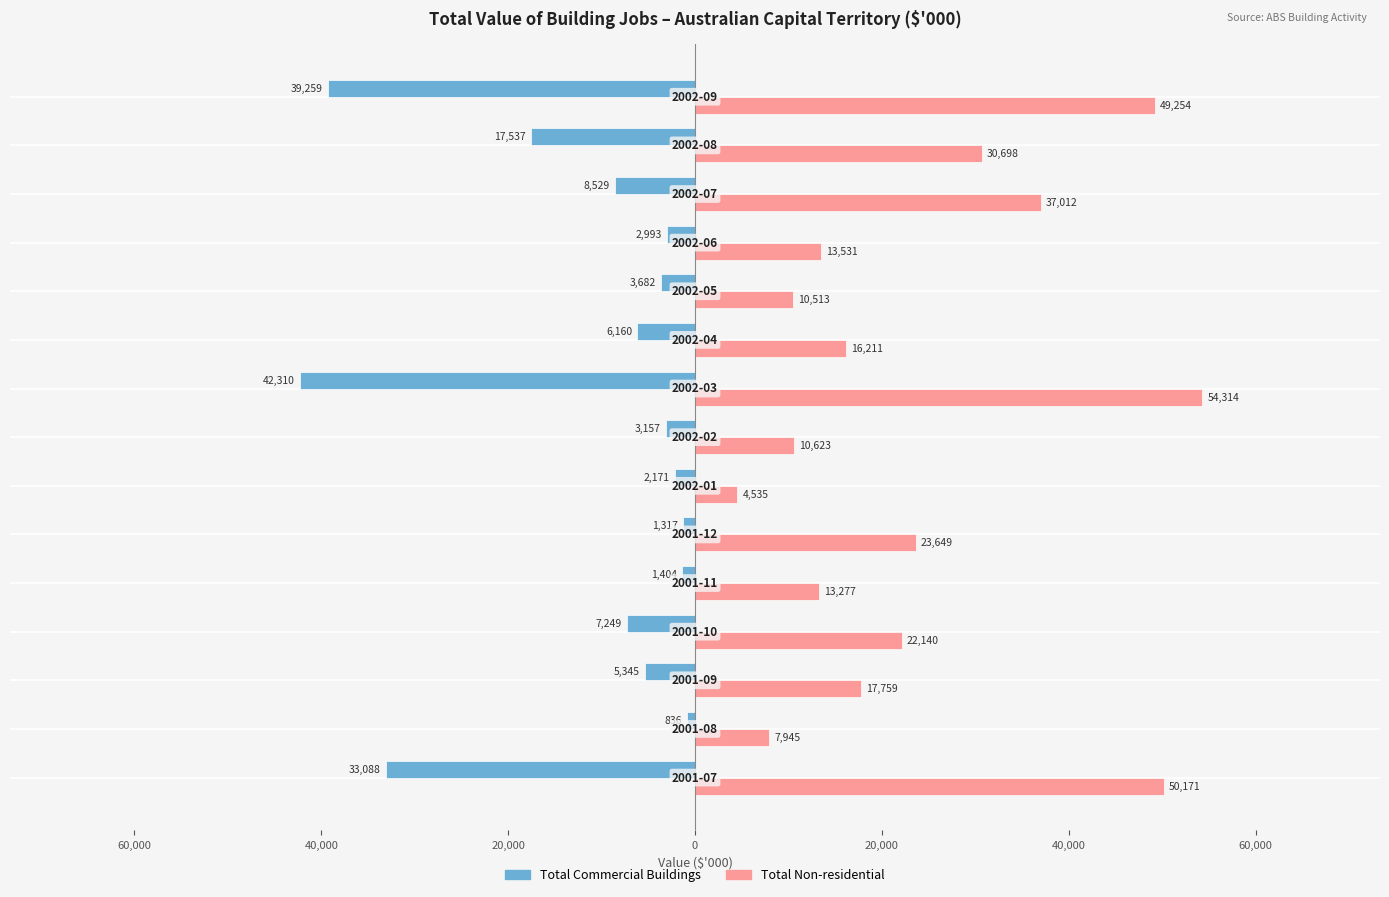

What are all the series names shown in the legend?

Total Commercial Buildings, Total Non-residential